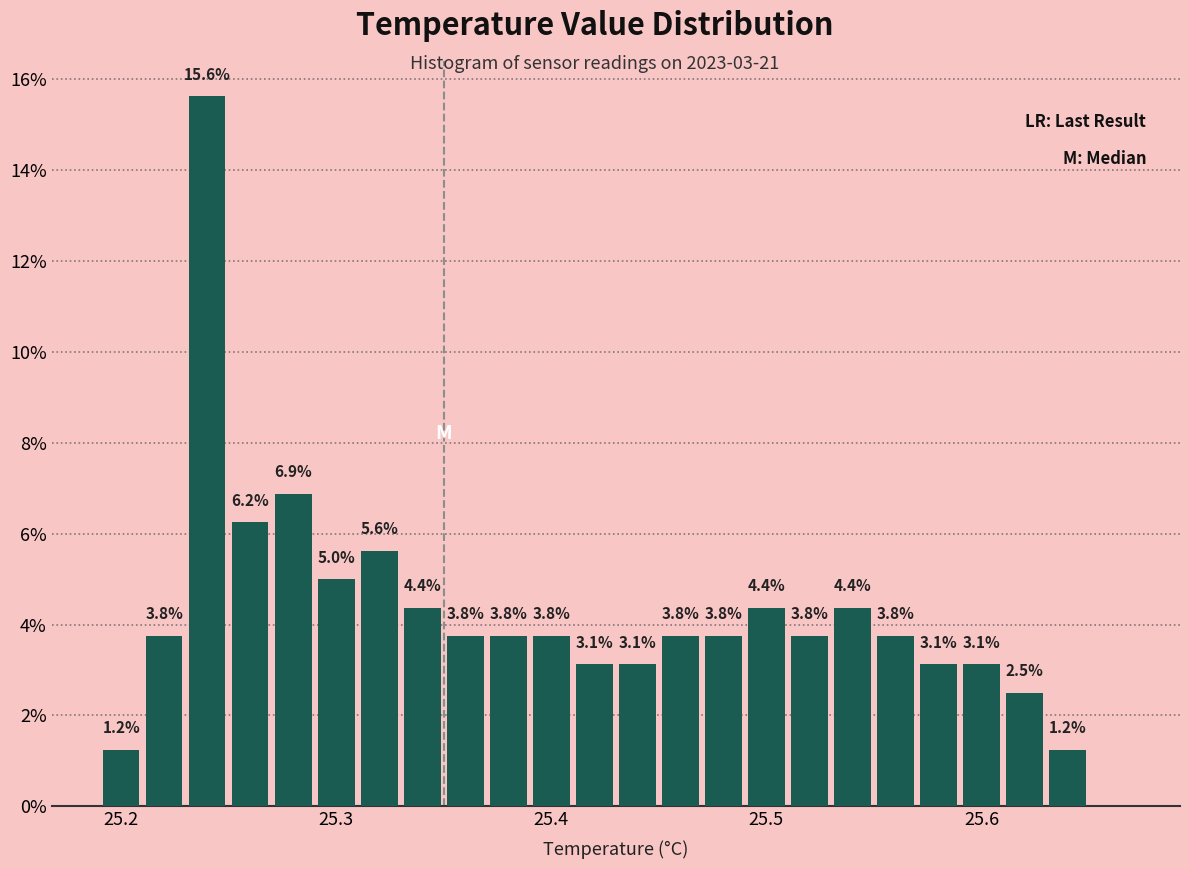

Around what value on the x-axis is the tallest bar? Give the approximate position of its centre, as read against the axis.

25.24